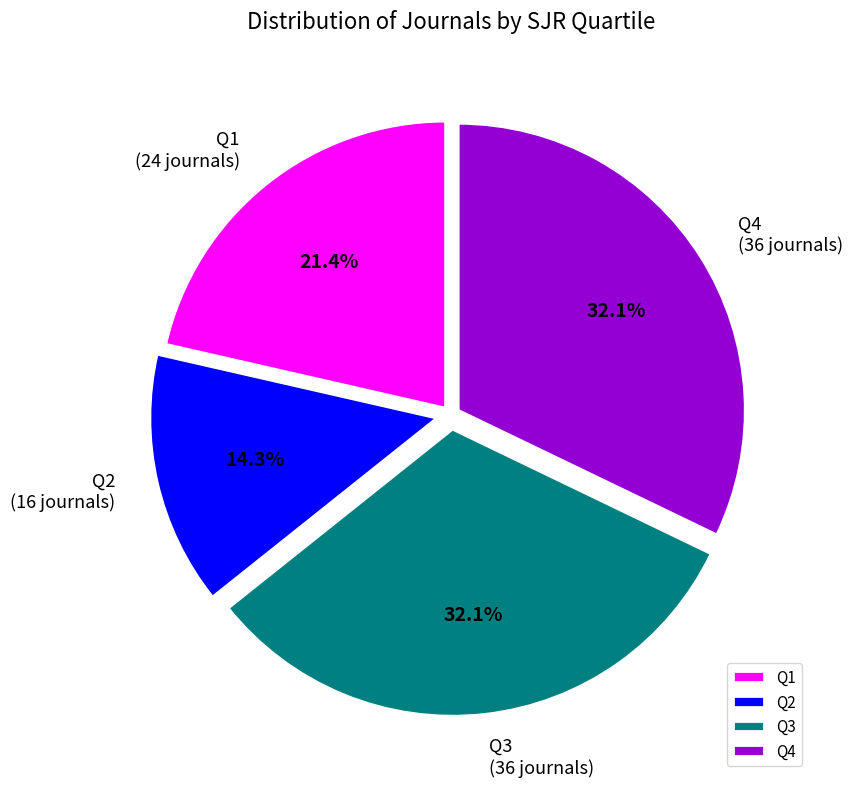

Between Q1 and Q2, which is larger?

Q1